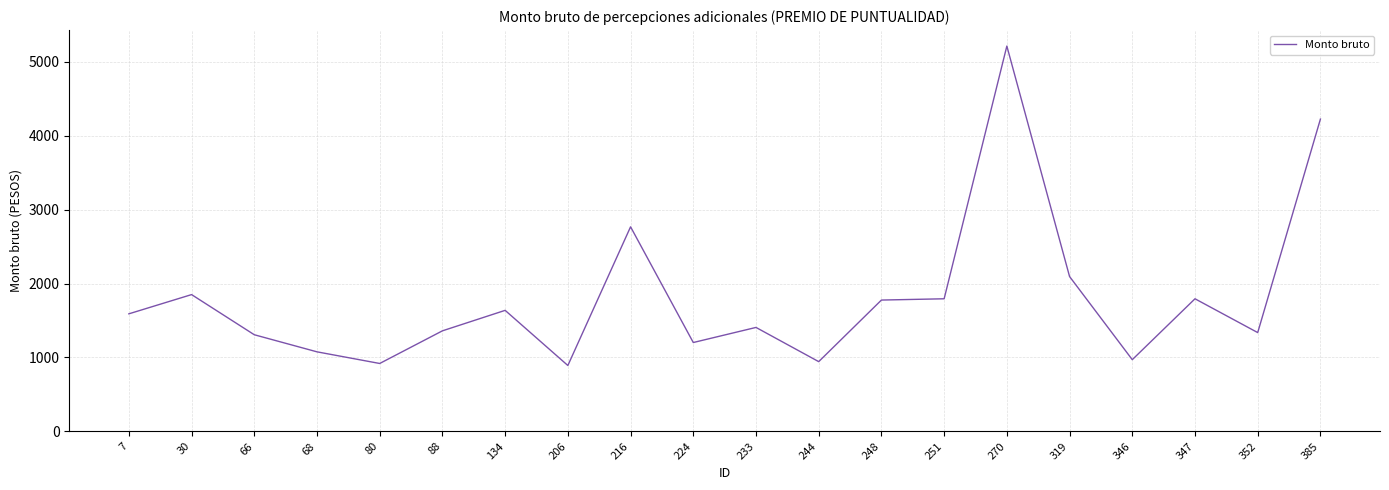

How many lines are shown in the chart?

1